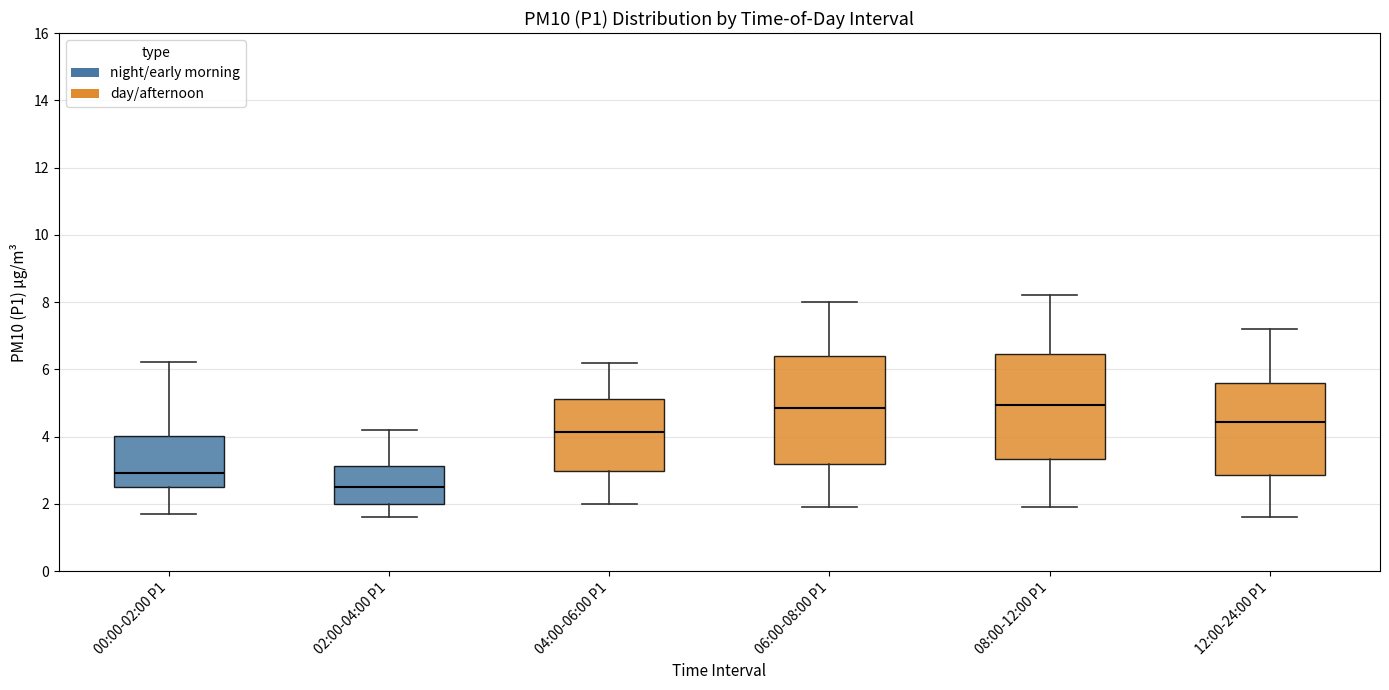

Reading left to right, transcribe this box plot: for each box, give where its median line is, the range the box spans, and where its two whiskers end, as read against the y-axis. The values are not printed on the chart, so give them approximately, as read against the axis.

00:00-02:00 P1: median 3.0, box 2.6 to 4.0, whiskers 1.8 to 6.2
02:00-04:00 P1: median 2.6, box 2.0 to 3.2, whiskers 1.6 to 4.2
04:00-06:00 P1: median 4.2, box 3.0 to 5.2, whiskers 2.0 to 6.2
06:00-08:00 P1: median 4.8, box 3.2 to 6.4, whiskers 2.0 to 8.0
08:00-12:00 P1: median 5.0, box 3.4 to 6.4, whiskers 2.0 to 8.2
12:00-24:00 P1: median 4.4, box 2.8 to 5.6, whiskers 1.6 to 7.2